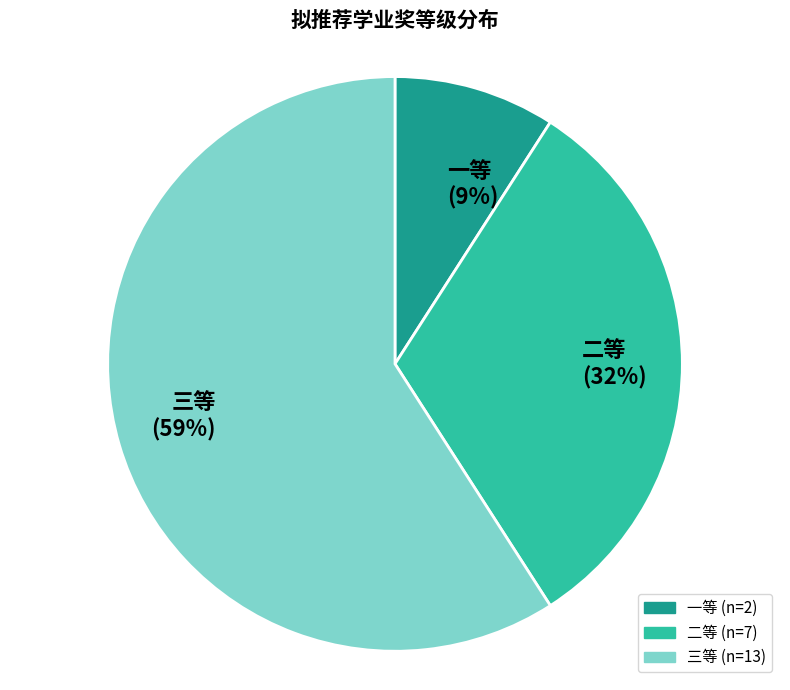

Approximately how many times larger is the value at 一等 compared to 二等?

0.3